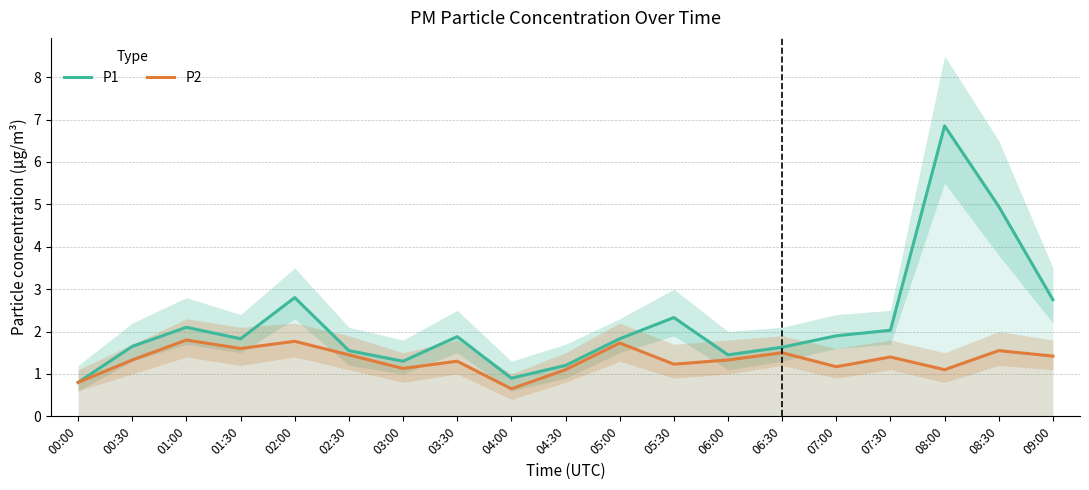

True or false: P2 and P1 cross at least once.

False